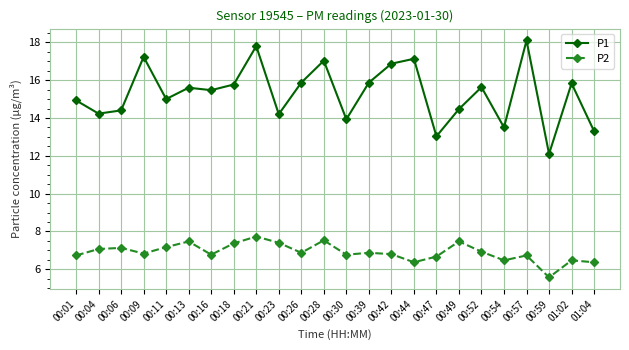

What value does the P1 series have at 01:04?

13.3